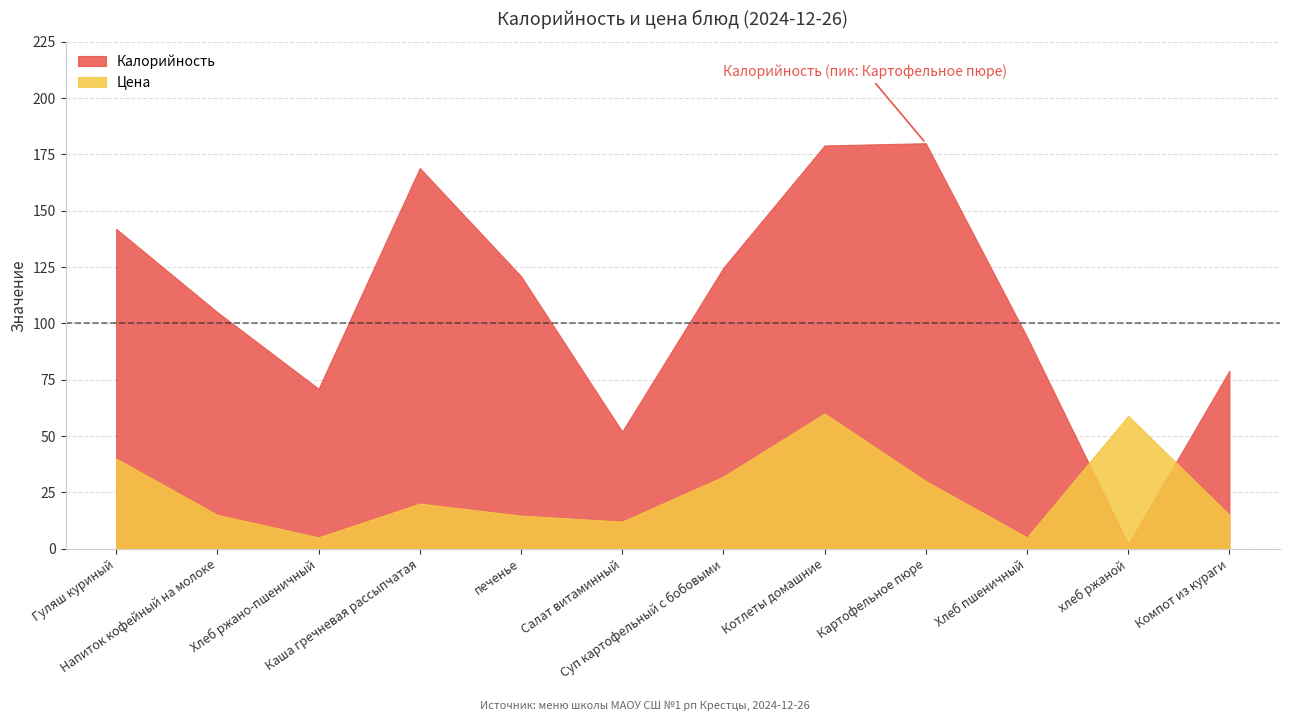

Between which two adjacent categories do Цена and Калорийность first intersect?

Хлеб пшеничный and хлеб ржаной